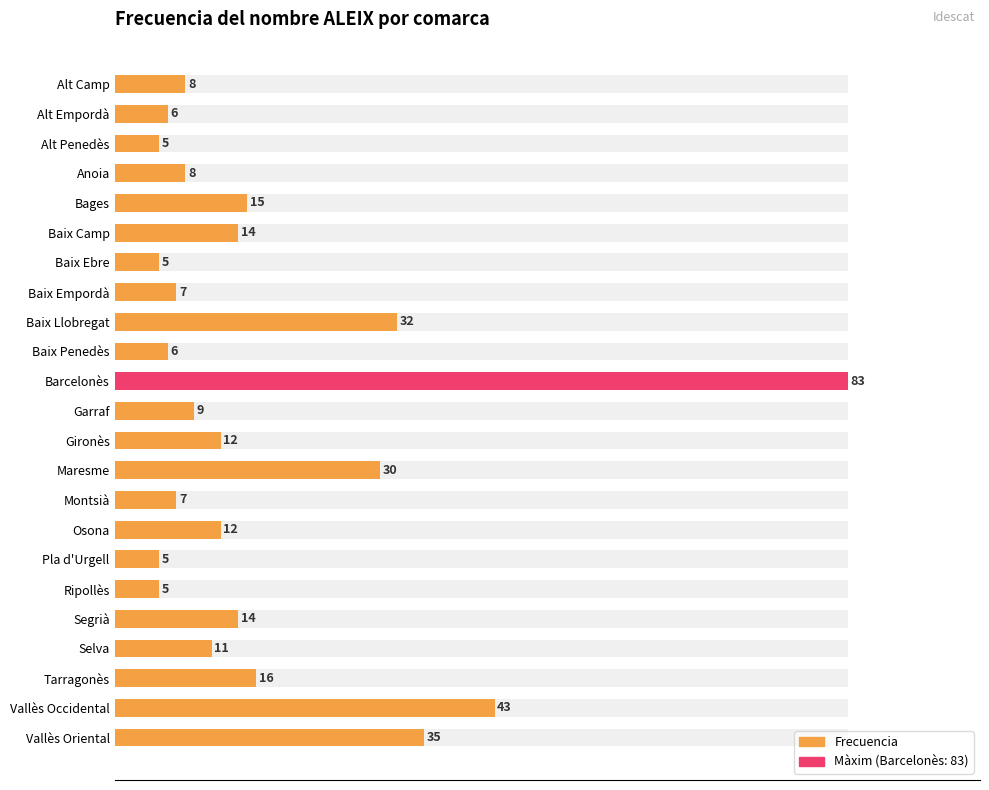

Reading right to left, list all the values displayed in this chart.

35	43	16	11	14	5	5	12	7	30	12	9	83	6	32	7	5	14	15	8	5	6	8